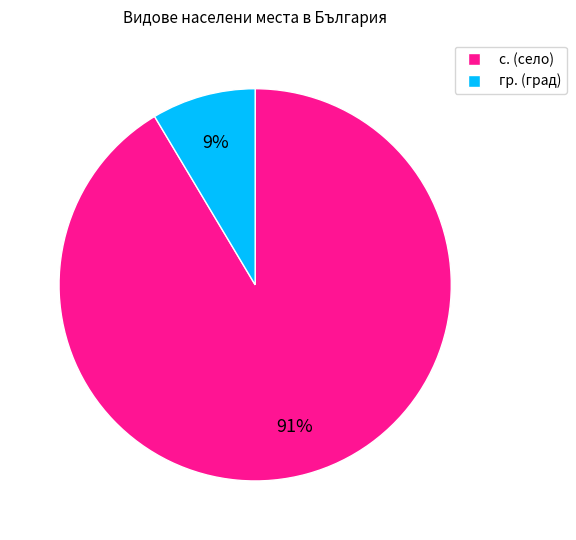

To the nearest percent, what is the average slice percentage?

50%